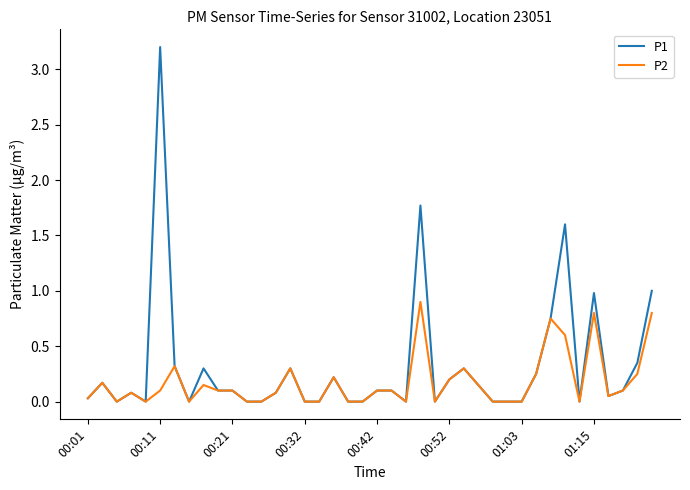

What is the highest value of the P2 series?

0.9